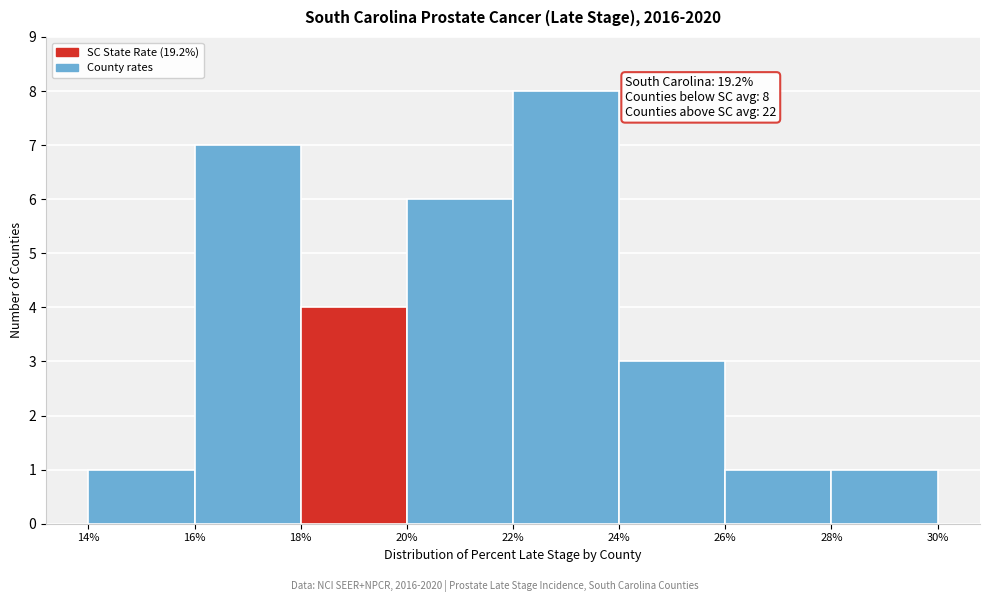

Which range on the x-axis has the tallest bar?

22% to 24%